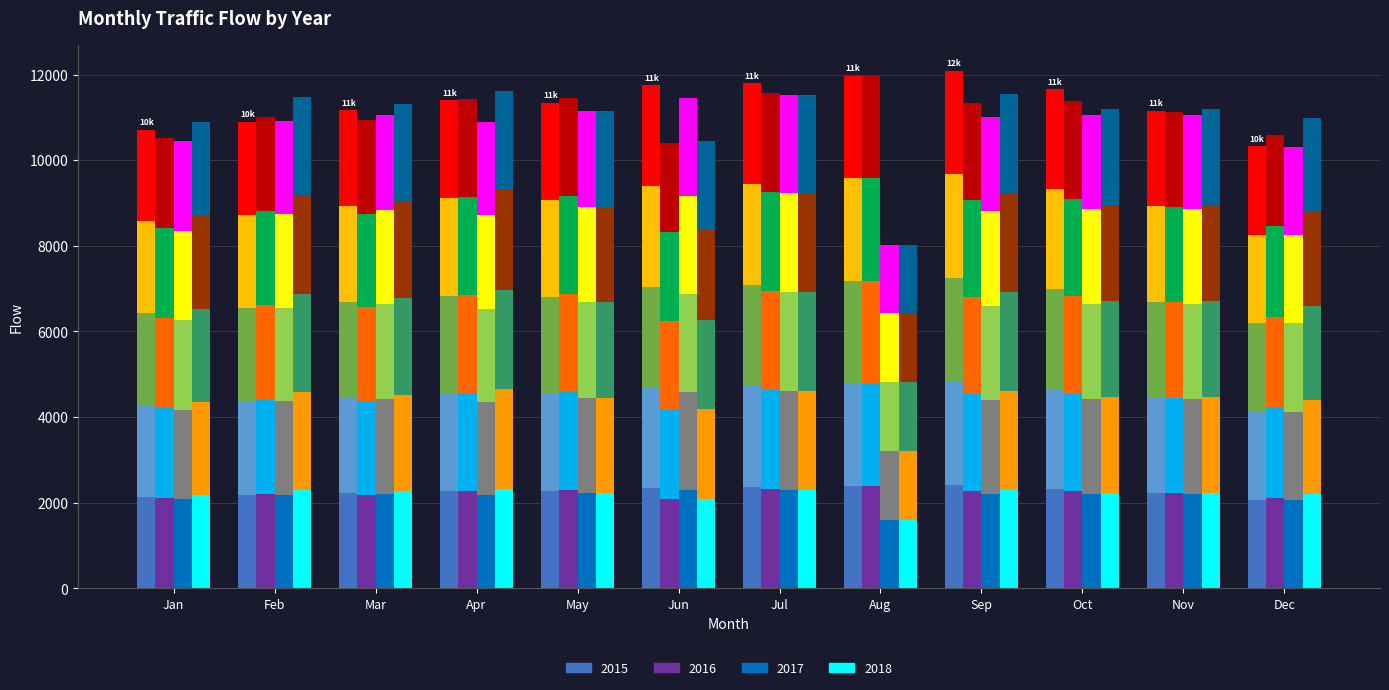

At which label does 2018 seg0 first exceed 2238?

Feb